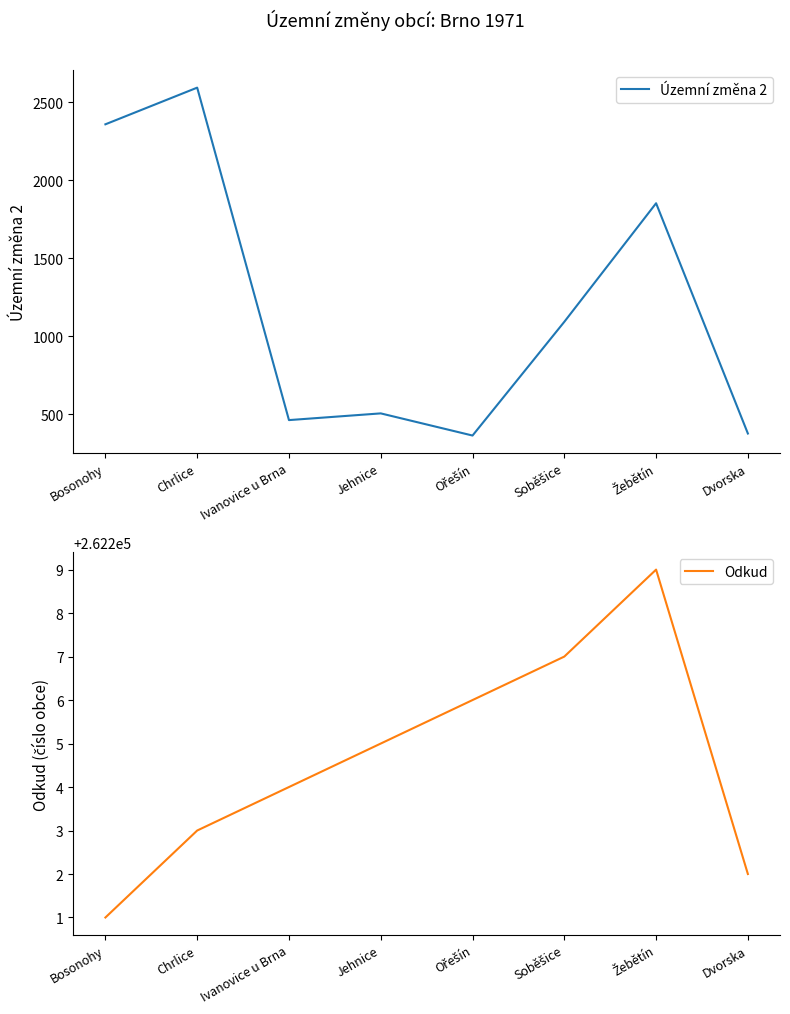

The Odkud series shows 262209 at Žebětín. True or false?

True